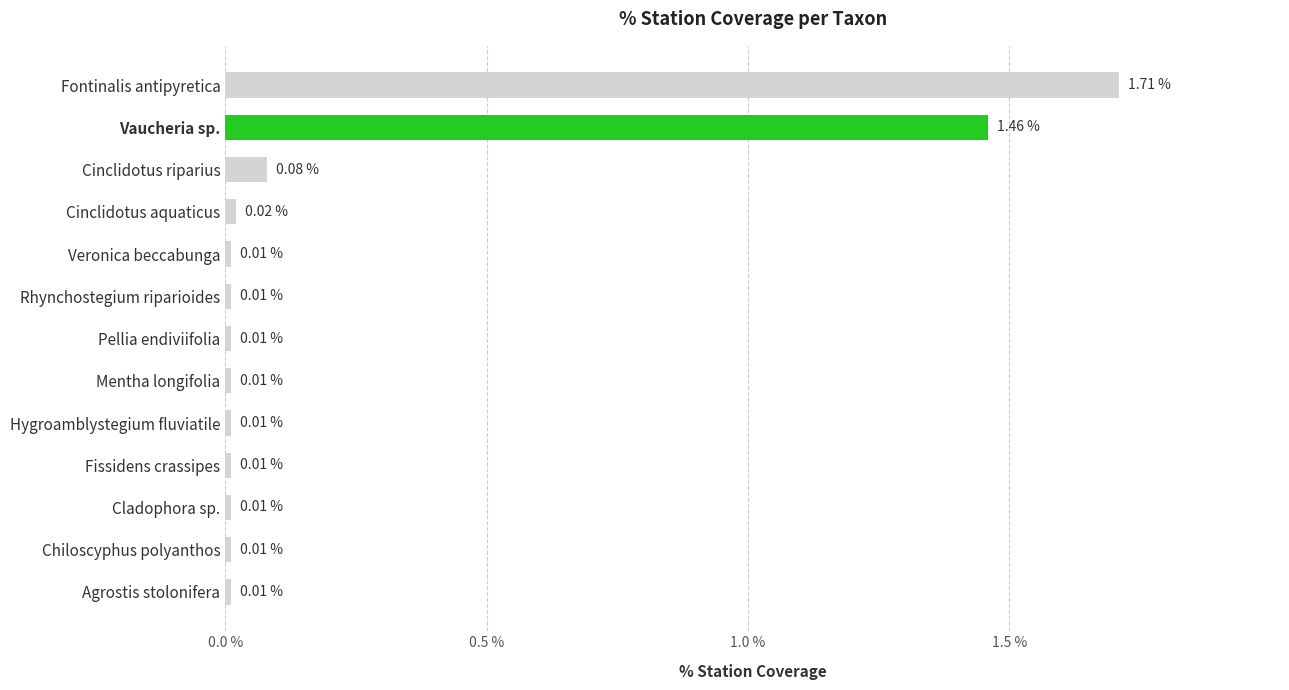

What is the label of the 11th bar from the top?

Cladophora sp.